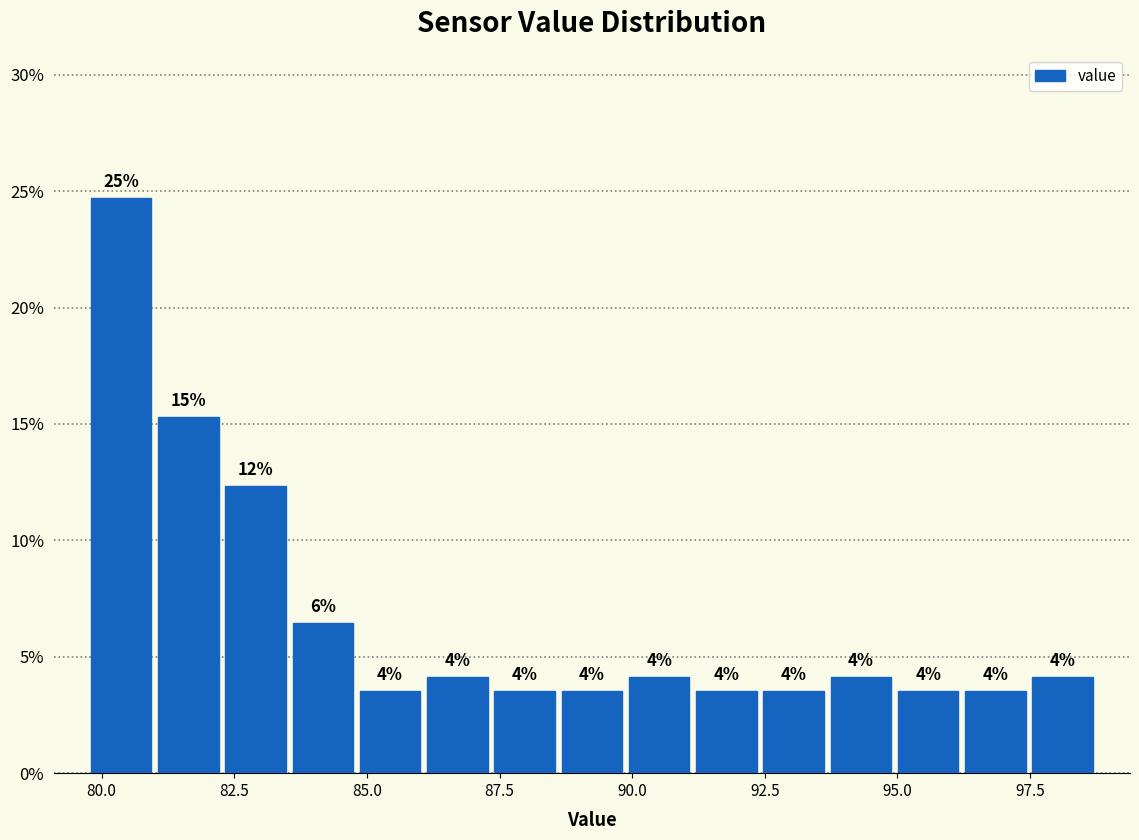

Read against the x-axis, roughly where is the centre of the tallest bar?

80.5